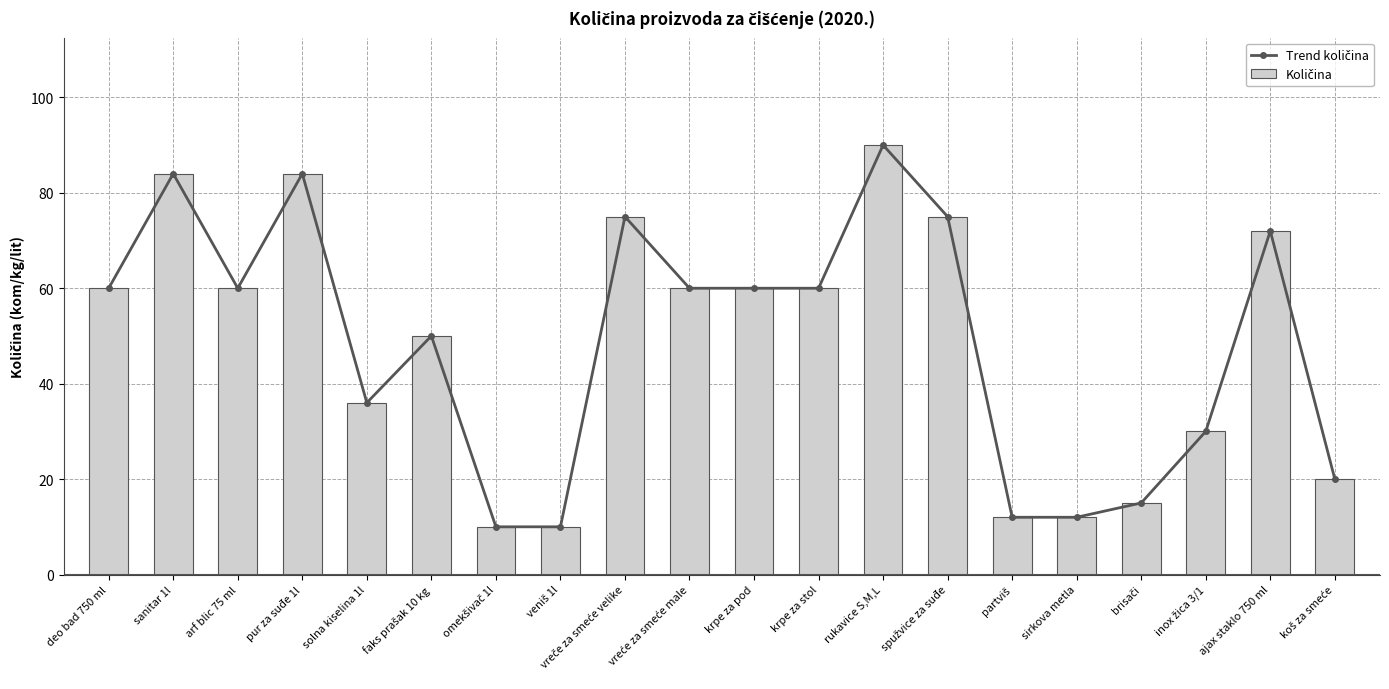

What is the label of the 6th bar from the right?

partviš